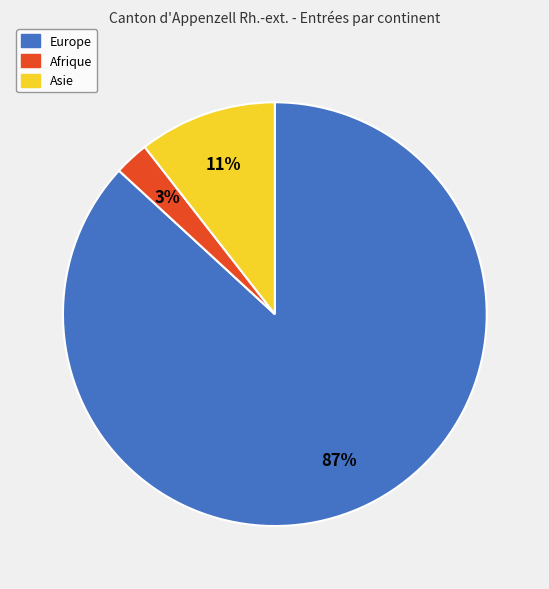

How many slices are in this pie chart?

3